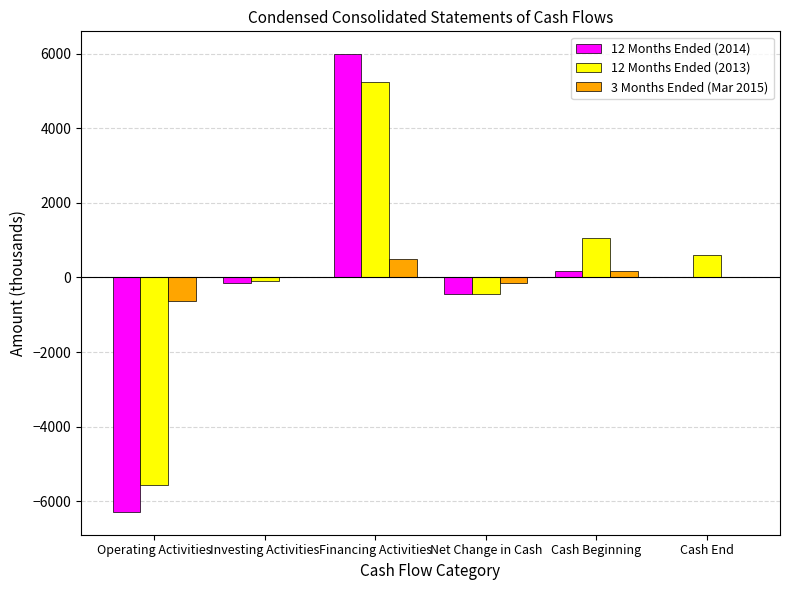

Is the value of 12 Months Ended (2014) at Net Change in Cash greater than the value of 12 Months Ended (2013) at Investing Activities?

No